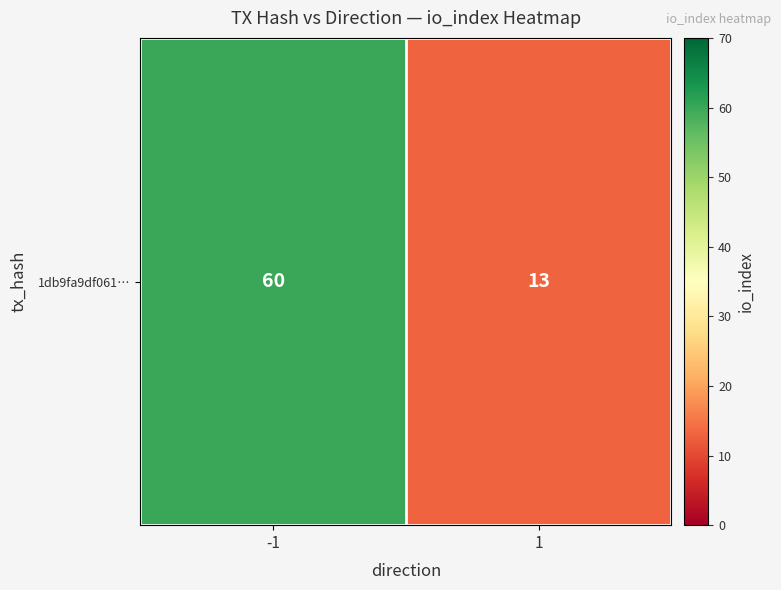

What is the difference between the values at -1 and 1?

47